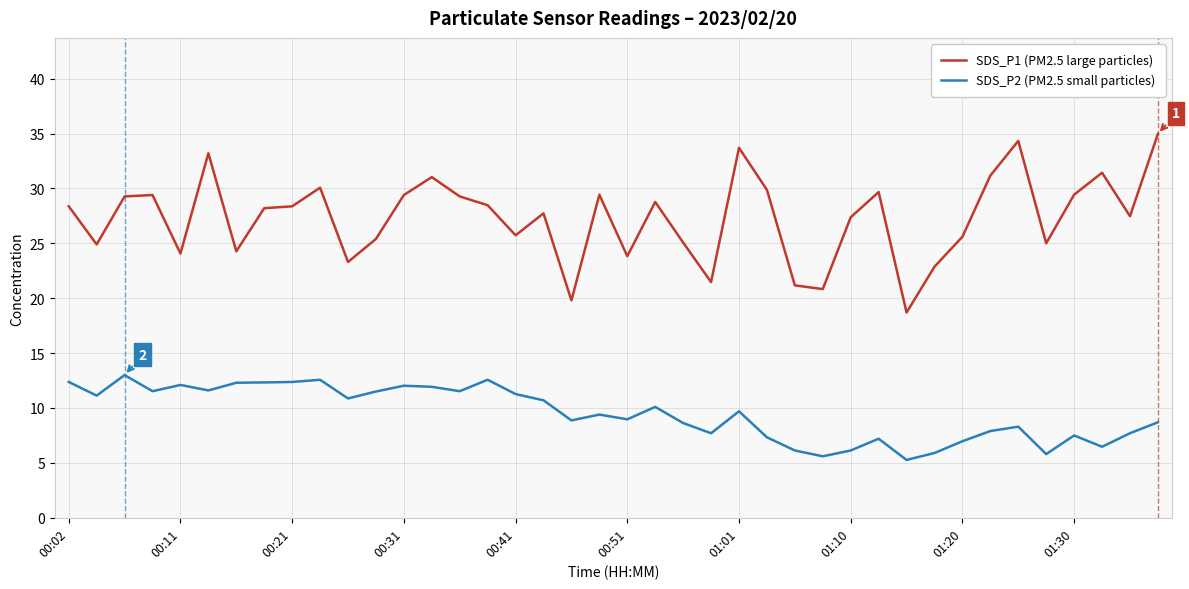

What is the maximum value for SDS_P2 (PM2.5 small particles)?

13.0